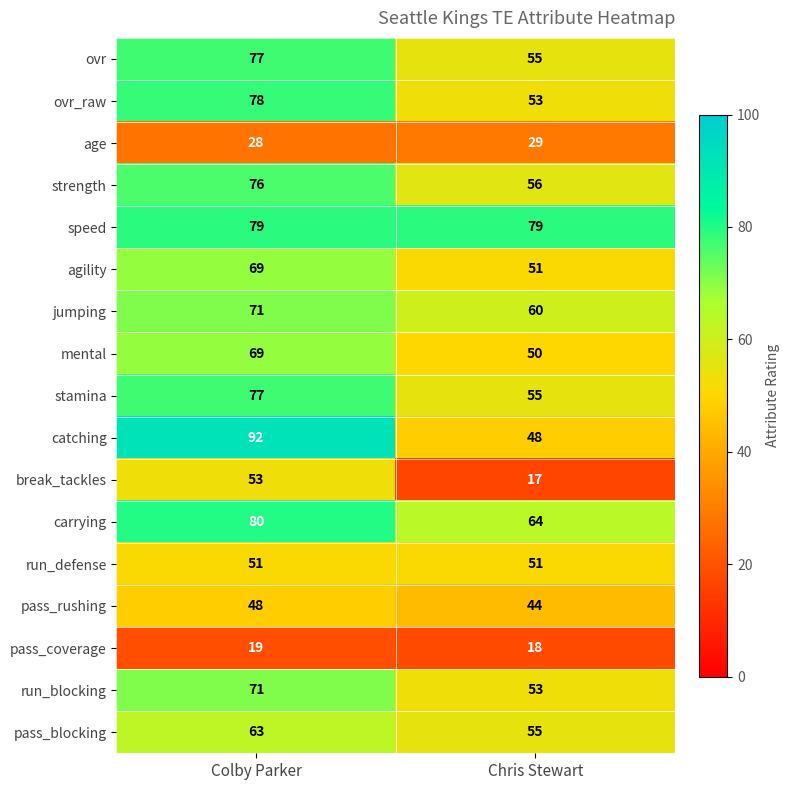

Which series changed the most between Colby Parker and Chris Stewart?

catching